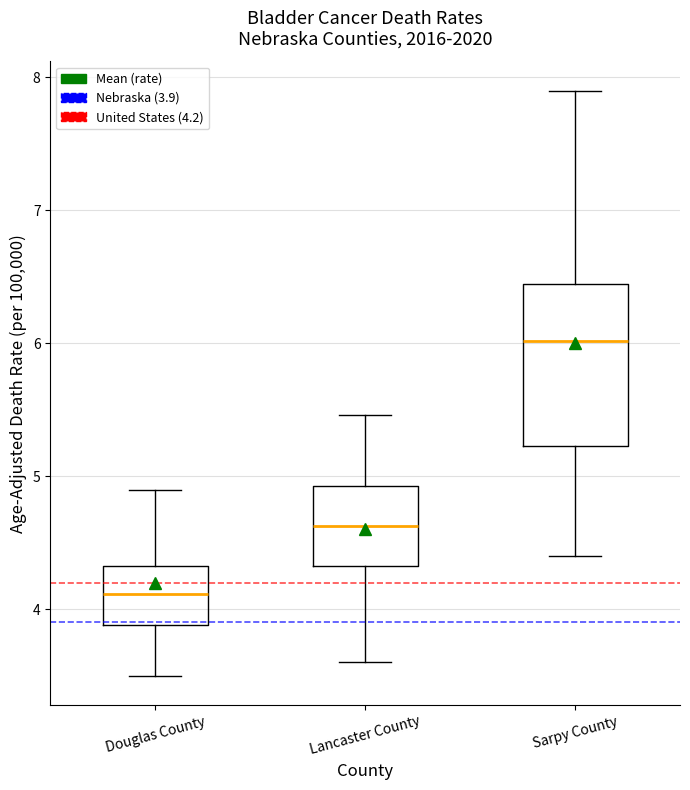

Which box has the lowest median line?

Douglas County